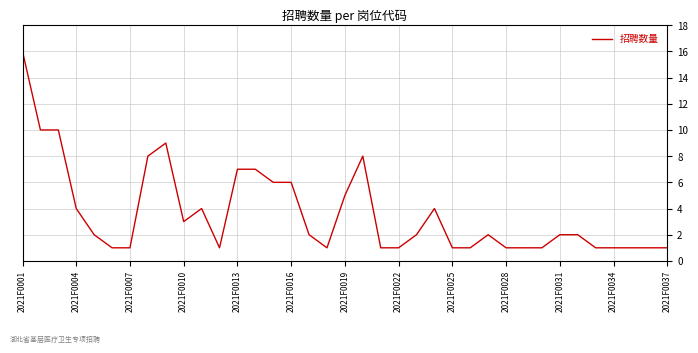

True or false: the data has more than 0 interior local peaks.

True